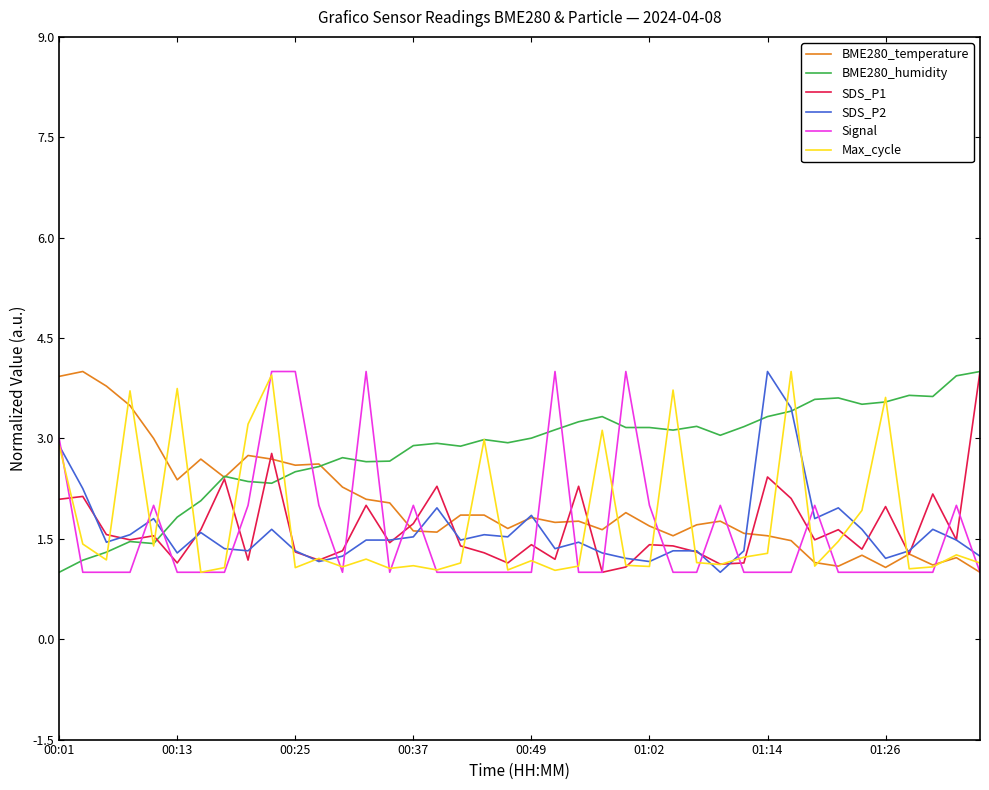

What is the maximum value shown in the chart?

4.0